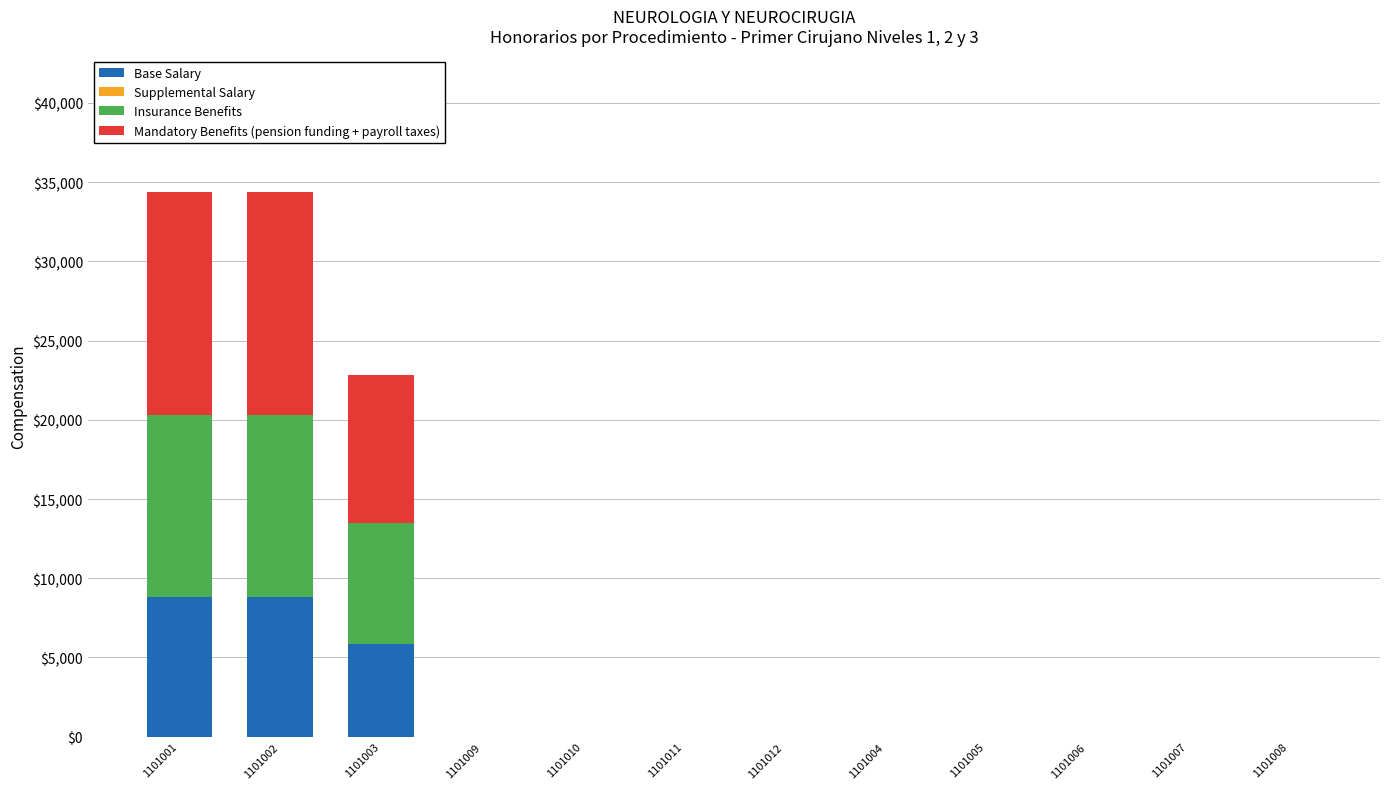

Is it true that Base Salary equals 0 at 1101012?

True